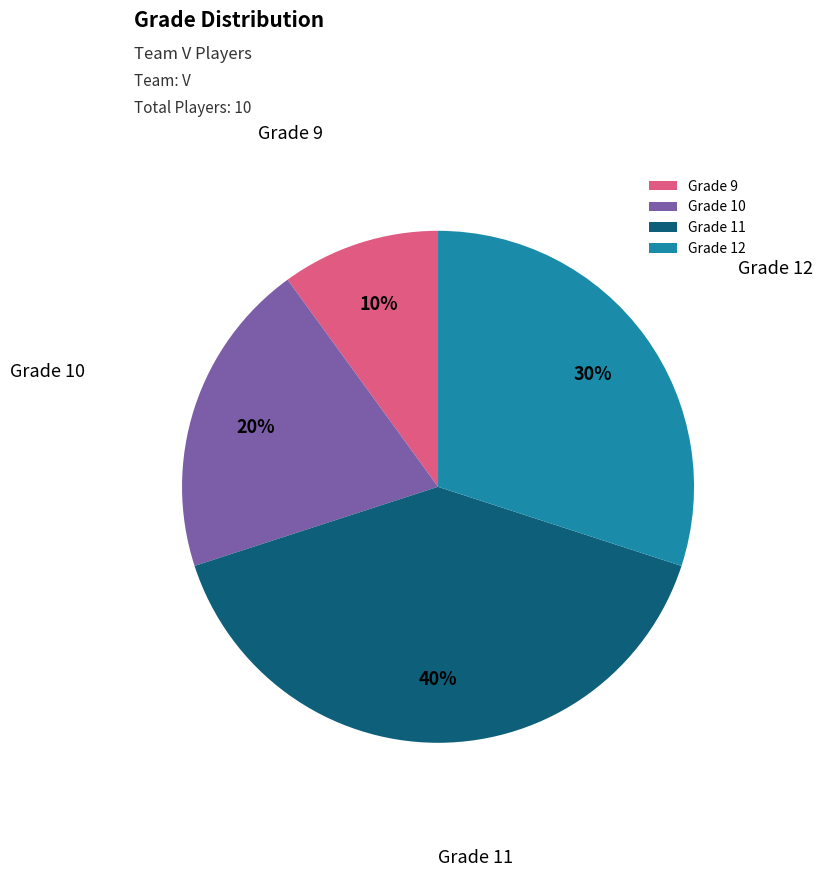

Does any single category account for the majority?

No